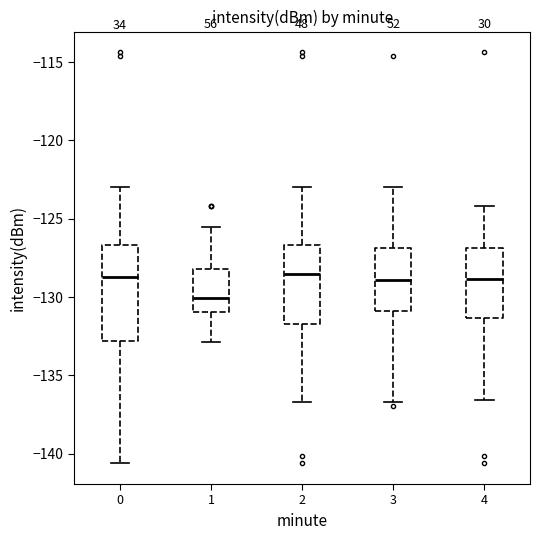

Reading left to right, transcribe this box plot: for each box, give where its median line is, the range the box spans, and where its two whiskers end, as read against the y-axis. The values are not printed on the chart, so give them approximately, as read against the axis.

0: median -128.5, box -133.0 to -126.5, whiskers -140.5 to -123.0
1: median -130.0, box -131.0 to -128.0, whiskers -133.0 to -125.5
2: median -128.5, box -131.5 to -126.5, whiskers -136.5 to -123.0
3: median -129.0, box -131.0 to -127.0, whiskers -136.5 to -123.0
4: median -129.0, box -131.5 to -127.0, whiskers -136.5 to -124.0